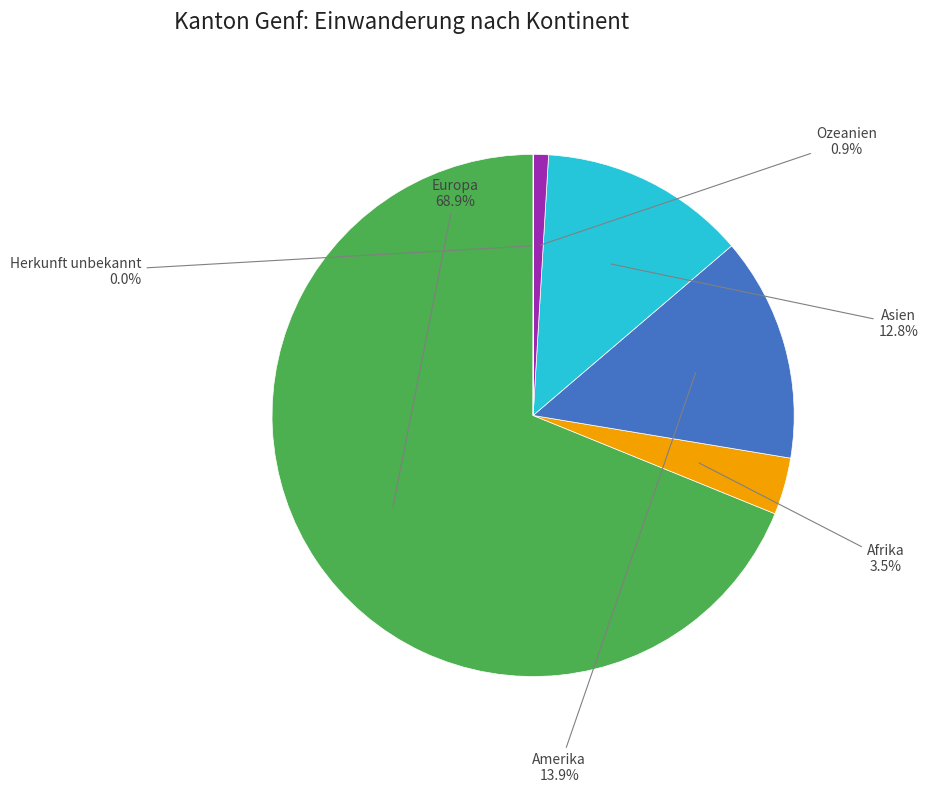

Is there any slice that represents more than half of the pie?

Yes